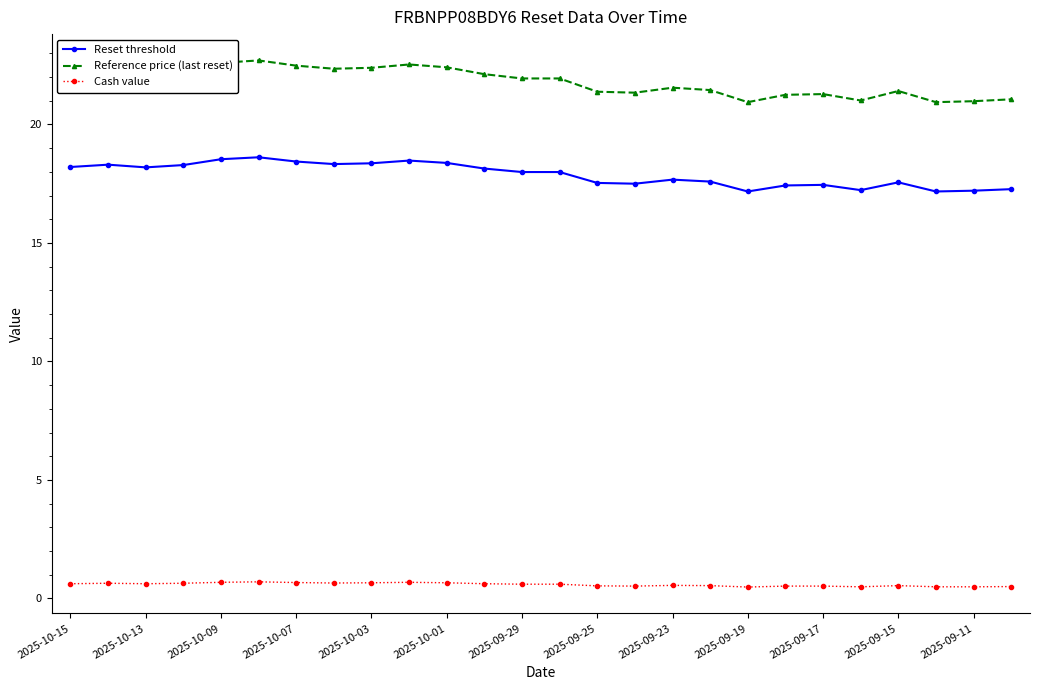

Does the chart have visible grid lines?

No